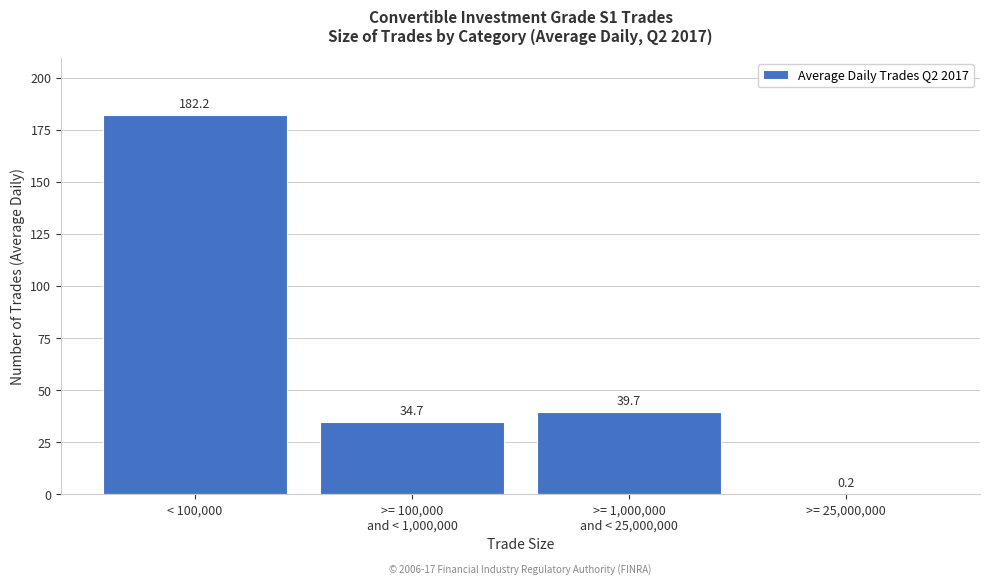

Which label corresponds to the largest value in the chart?

< 100,000